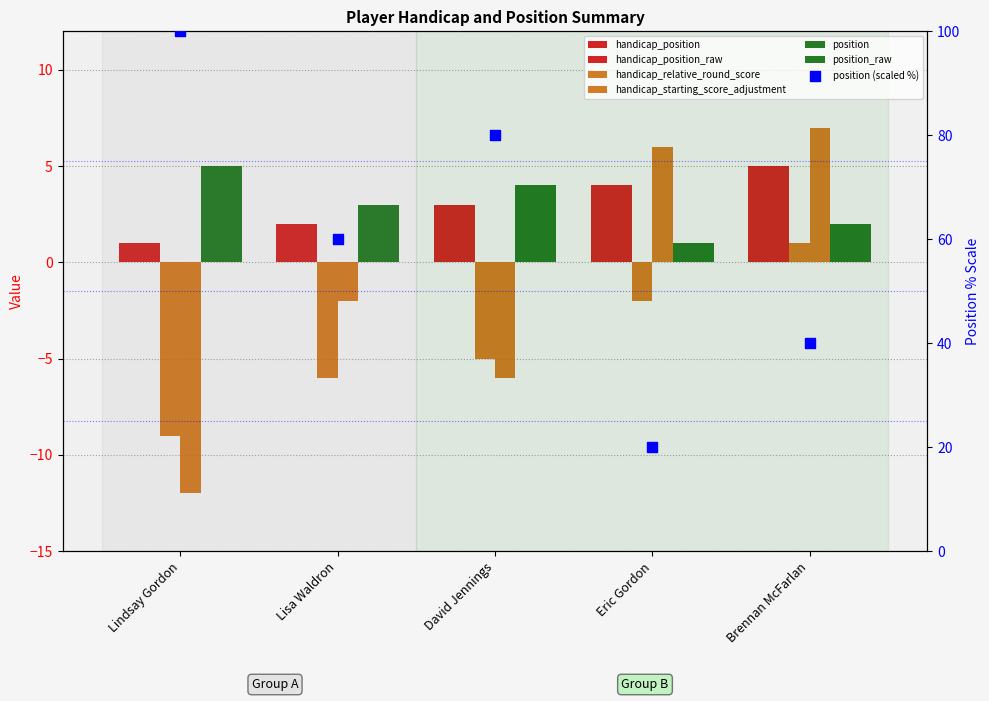

Which series has the largest Y range (max minus min)?

handicap_starting_score_adjustment